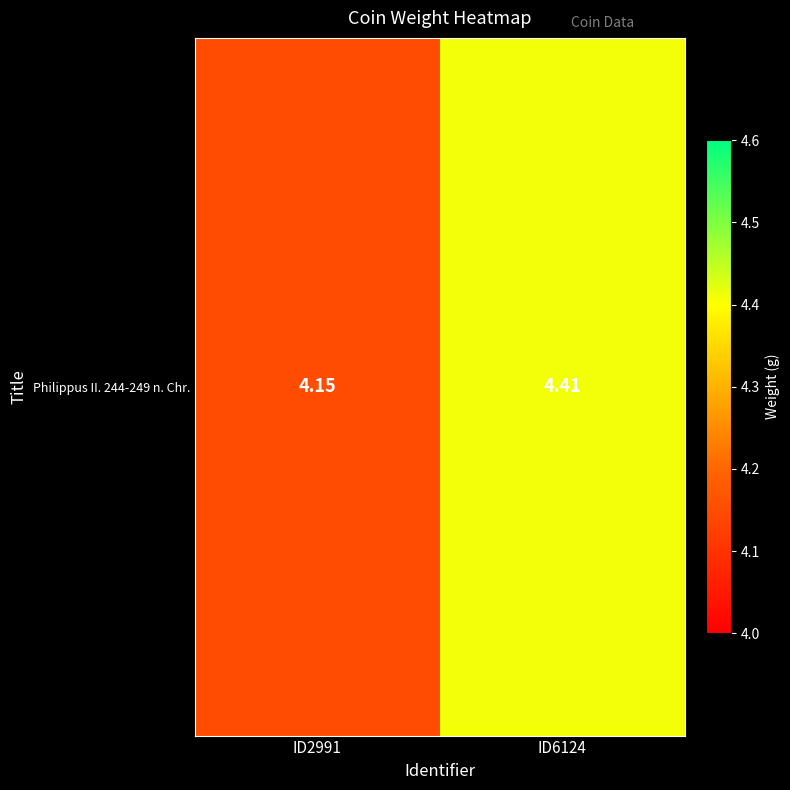

Rank the categories by value from highest to lowest.

ID6124, ID2991